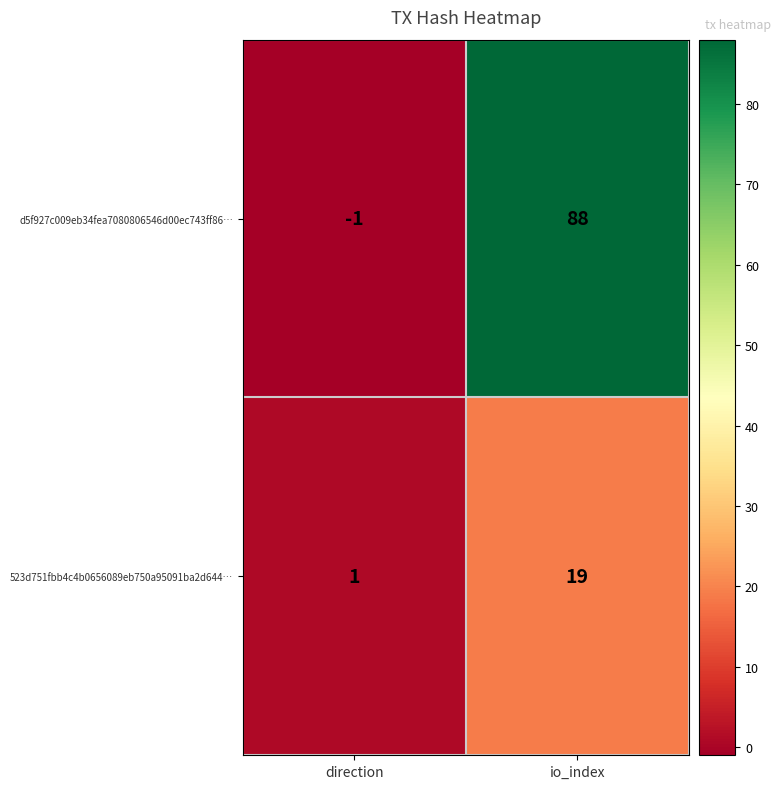

What is the minimum value shown in the chart?

-1